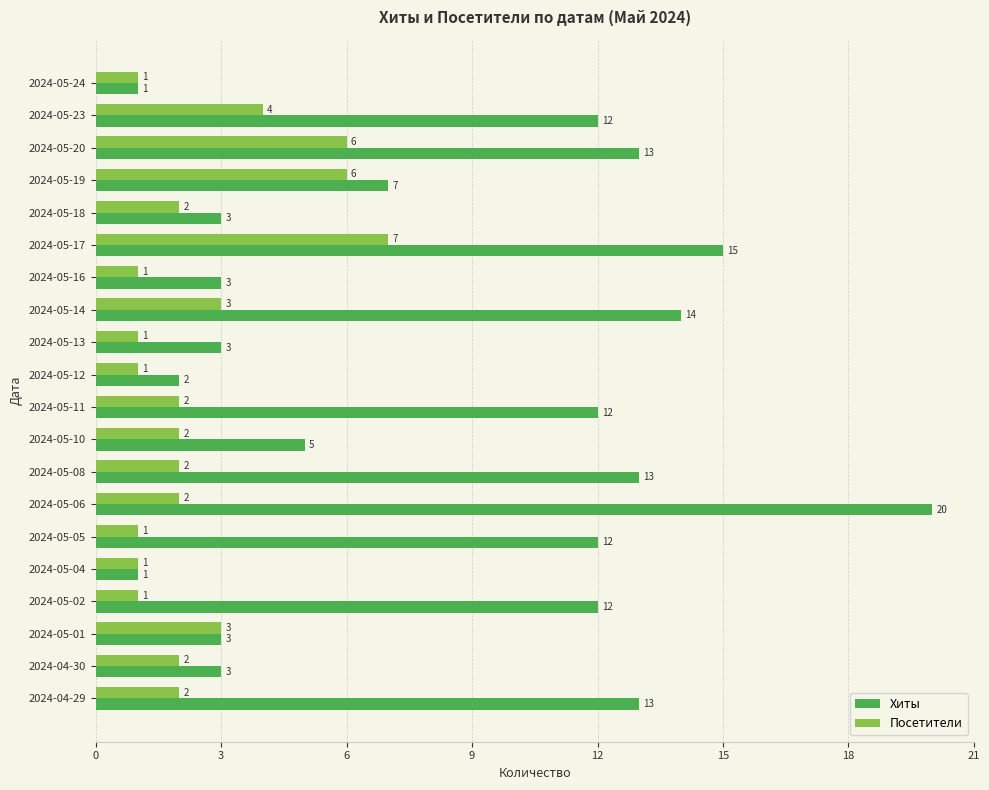

How many Посетители values are between 1 and 3?

16